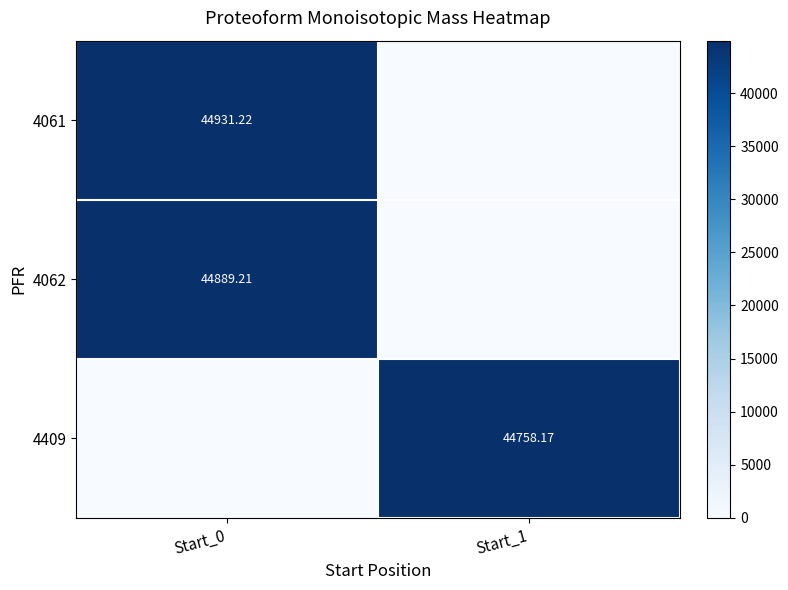

True or false: 4409 has a value of -21838.7 at Start_0.

False